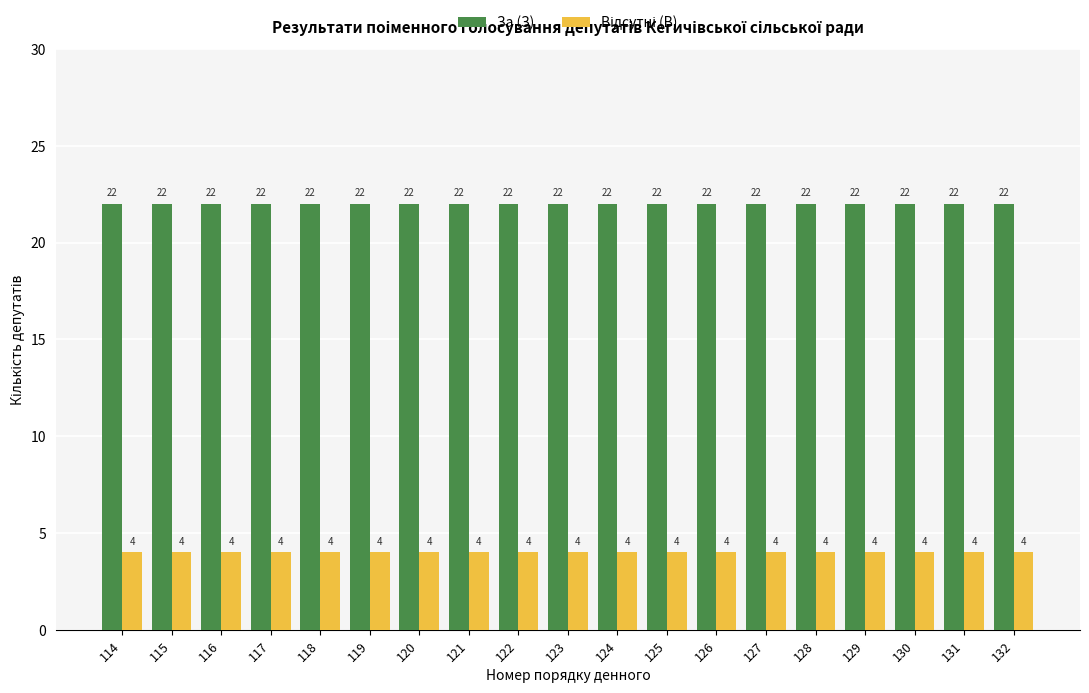

The value of За (З) at 117 is 22. True or false?

True